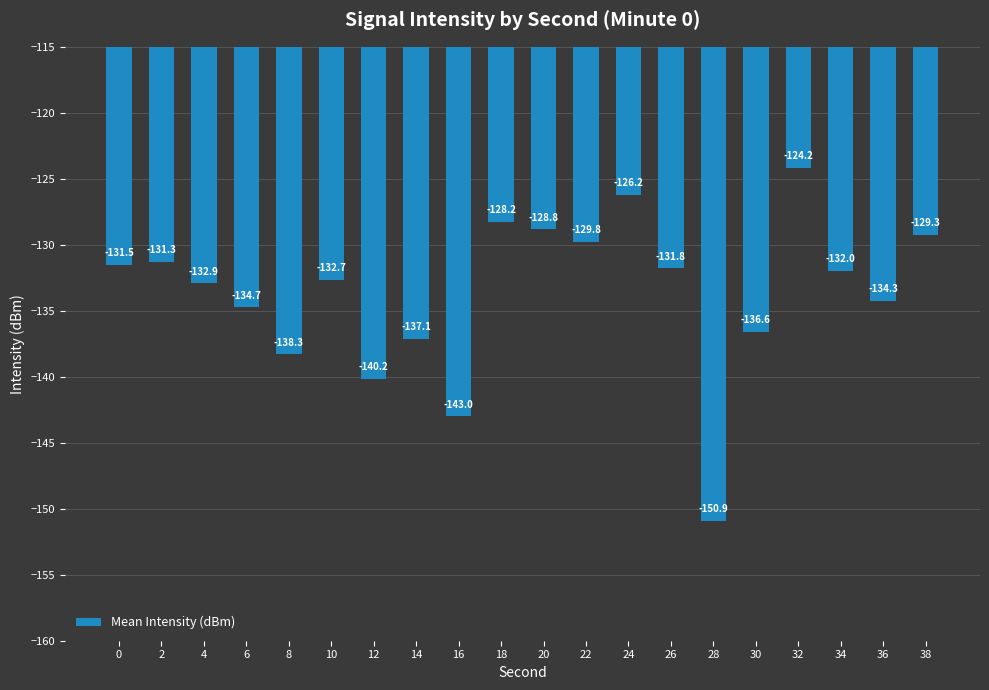

What value does the data have at 20?

-128.8